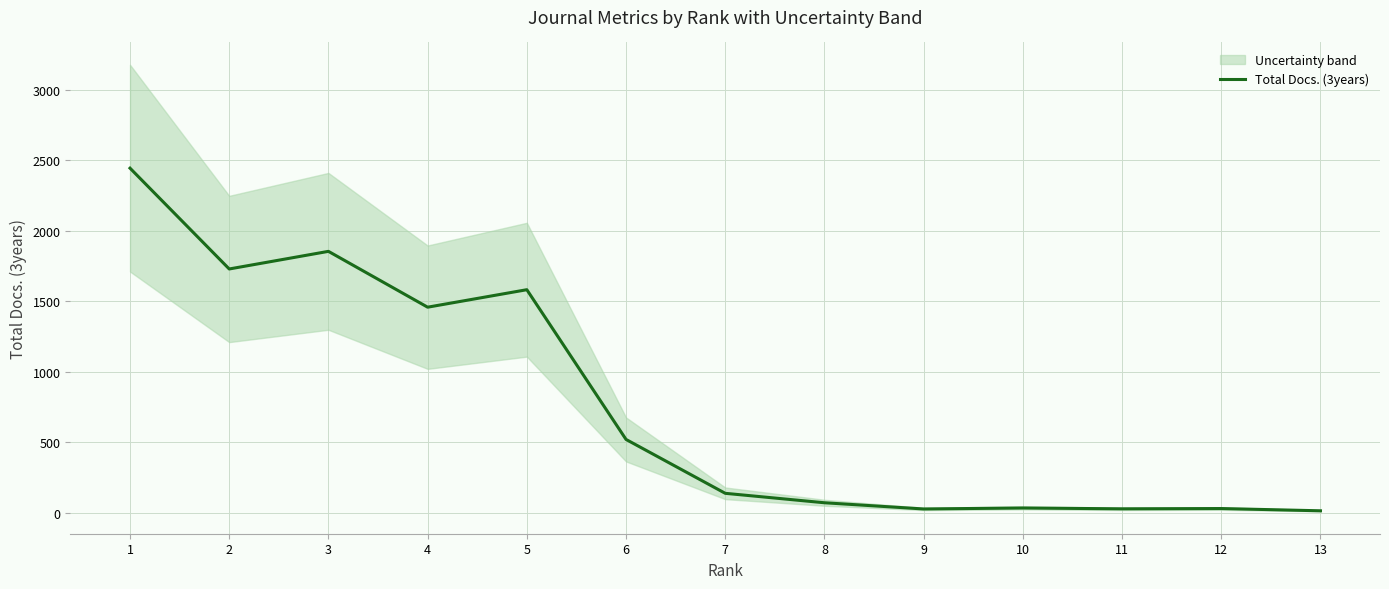

List the labels in order of value, largest first.

1, 3, 2, 5, 4, 6, 7, 8, 10, 12, 11, 9, 13